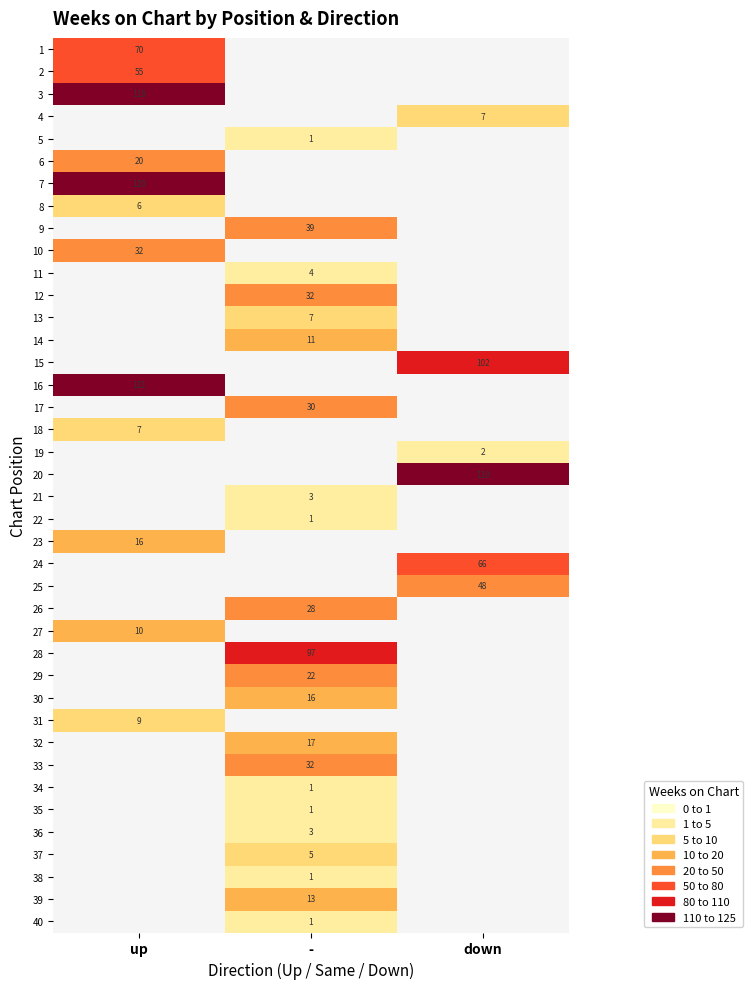

Which has a higher value, - or down?

down